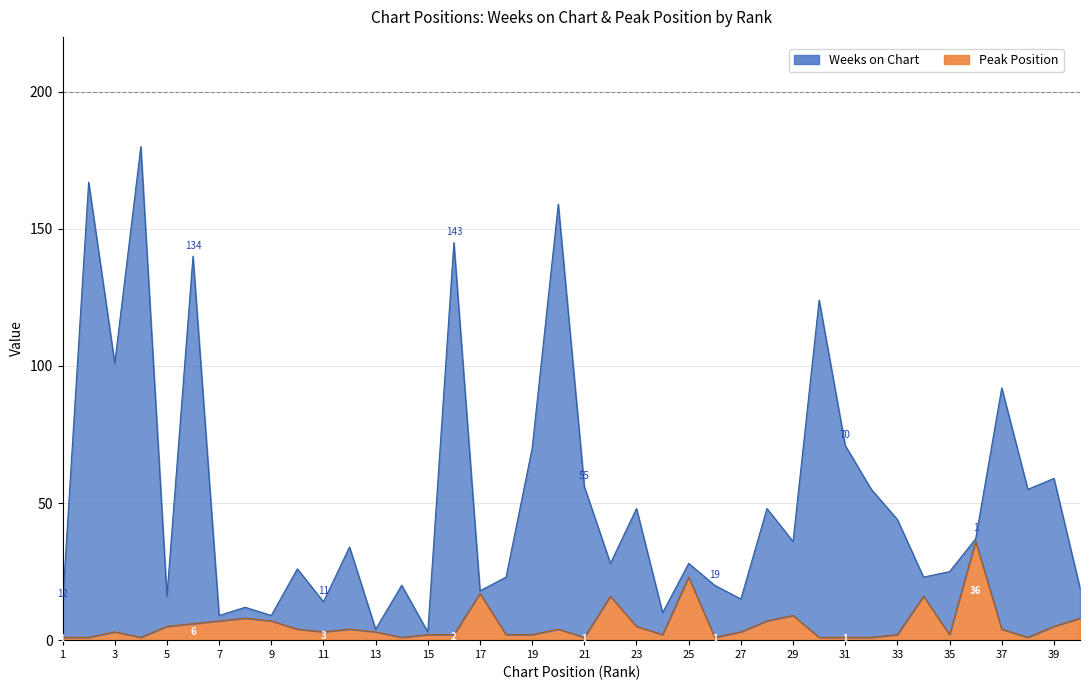

What are all the series names shown in the legend?

Weeks on Chart, Peak Position